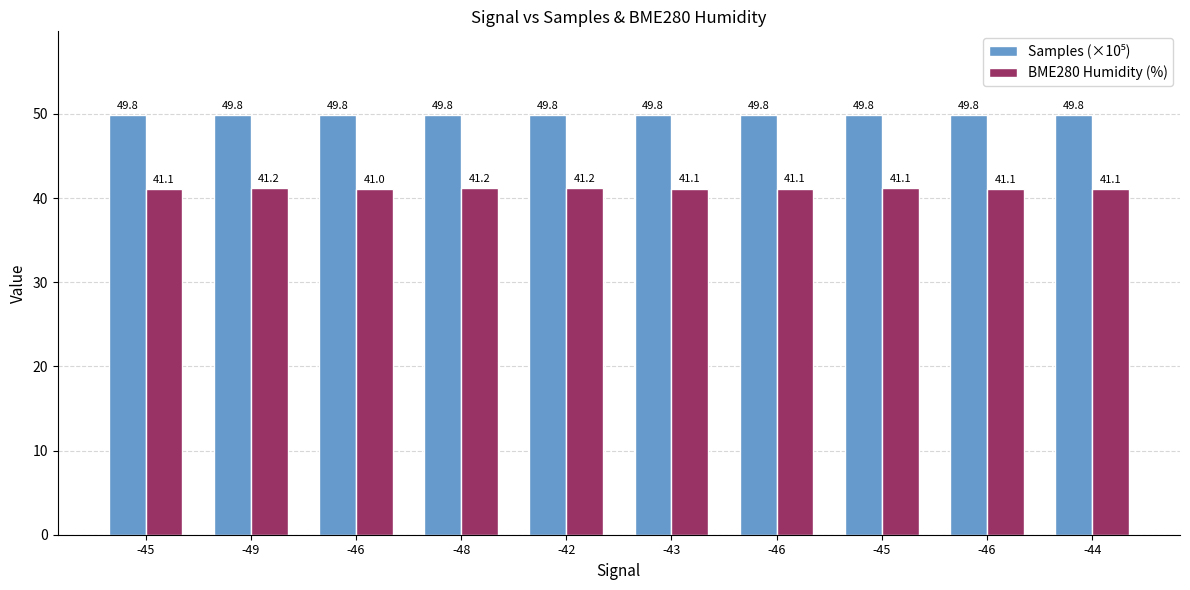

Reading left to right, list all the values displayed in this chart.

Samples (×10⁵): 49.8	49.8	49.8	49.8	49.8	49.8	49.8	49.8	49.8	49.8
BME280 Humidity (%): 41.1	41.2	41.0	41.2	41.2	41.1	41.1	41.1	41.1	41.1